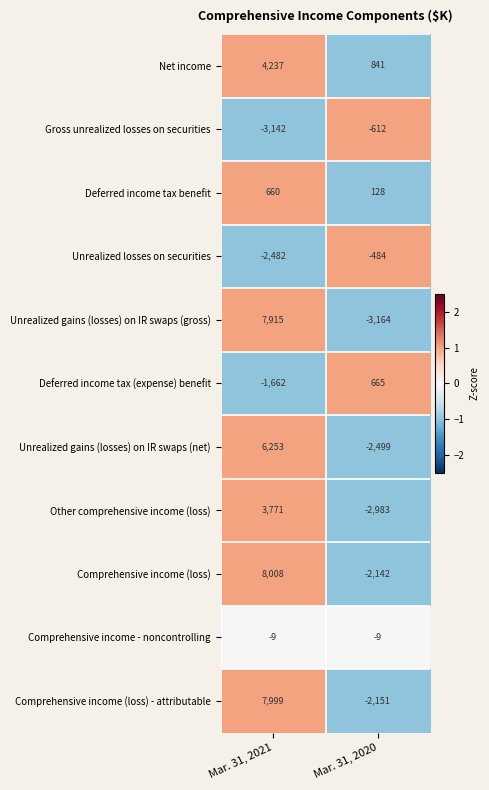

Which series has the largest range (max minus min)?

Unrealized gains (losses) on IR swaps (gross)